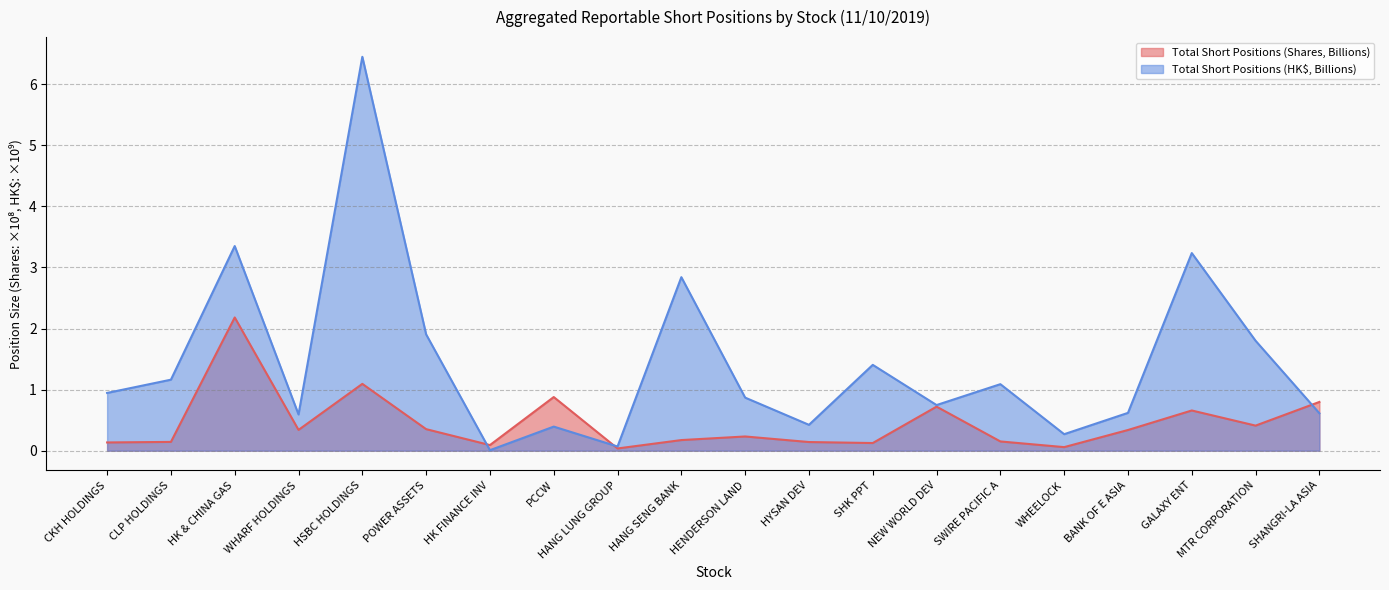

What is the average value of the Total Short Positions (HK$, Billions) series?

1.4